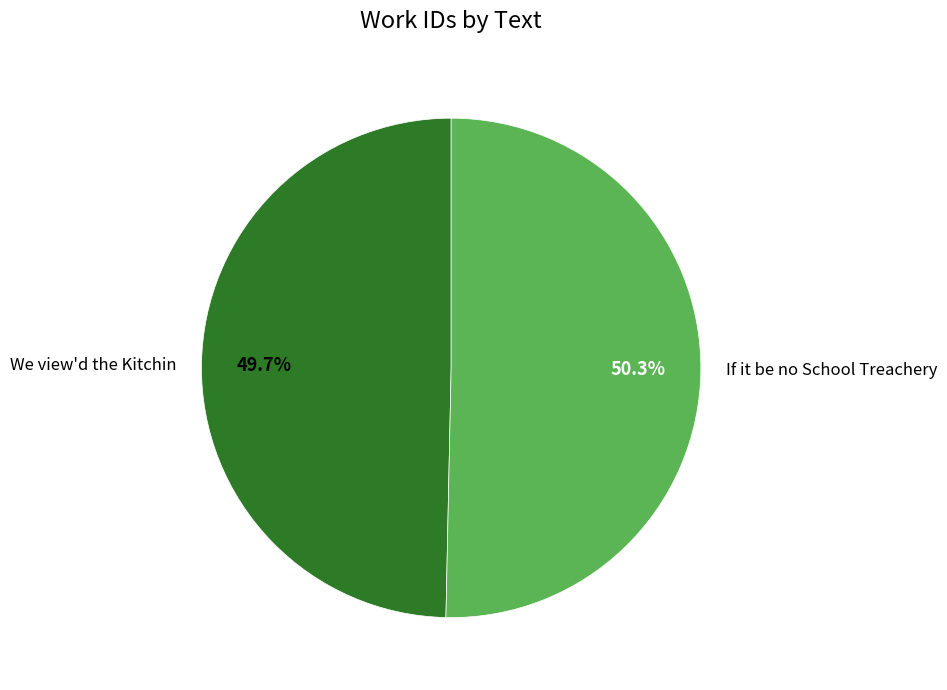

To the nearest percent, what percentage of the pie is We view'd the Kitchin?

50%